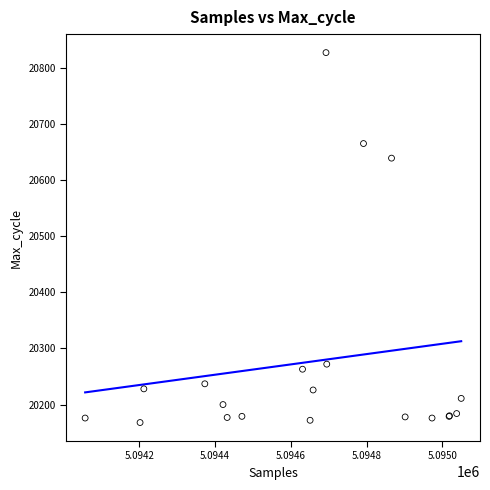

What Y value in the scatter plot is closest to 20497?

20639